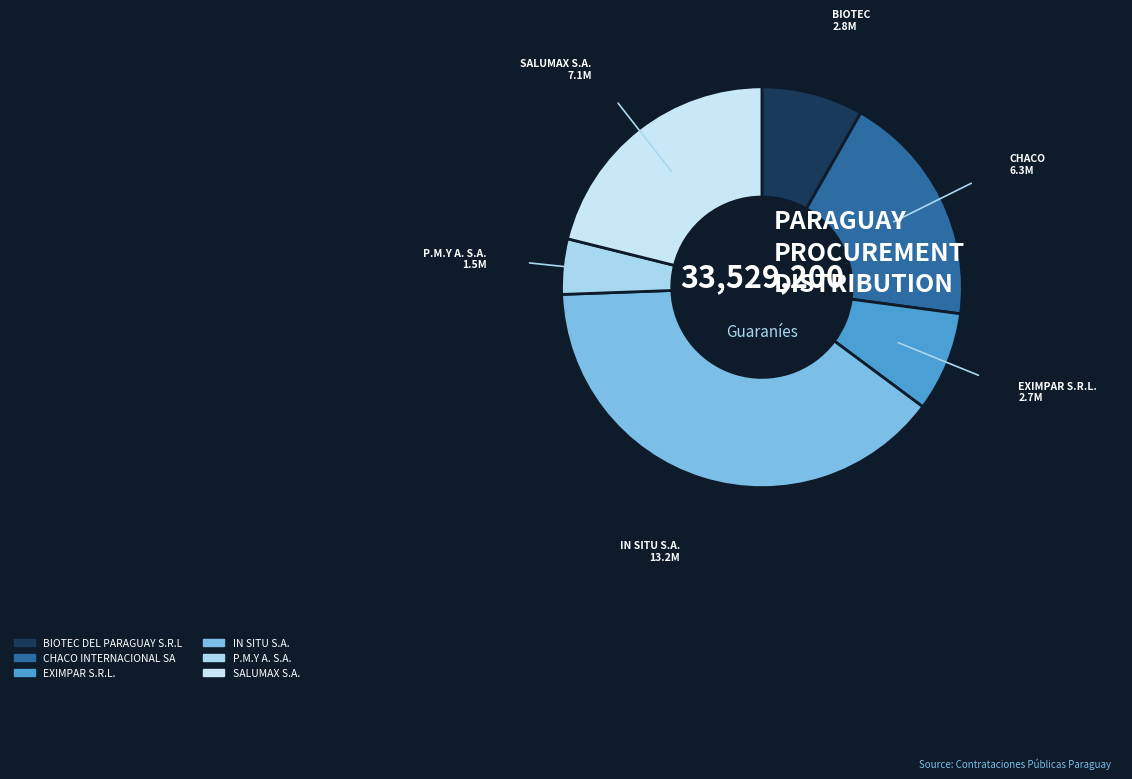

Count the number of slices in the pie.

6